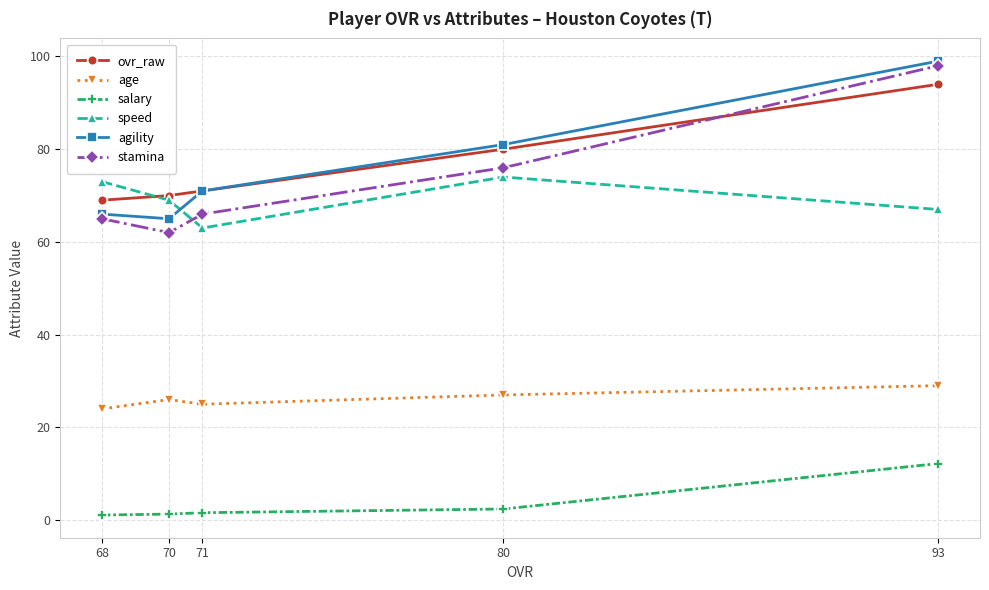

At which label does salary reach its peak?

93